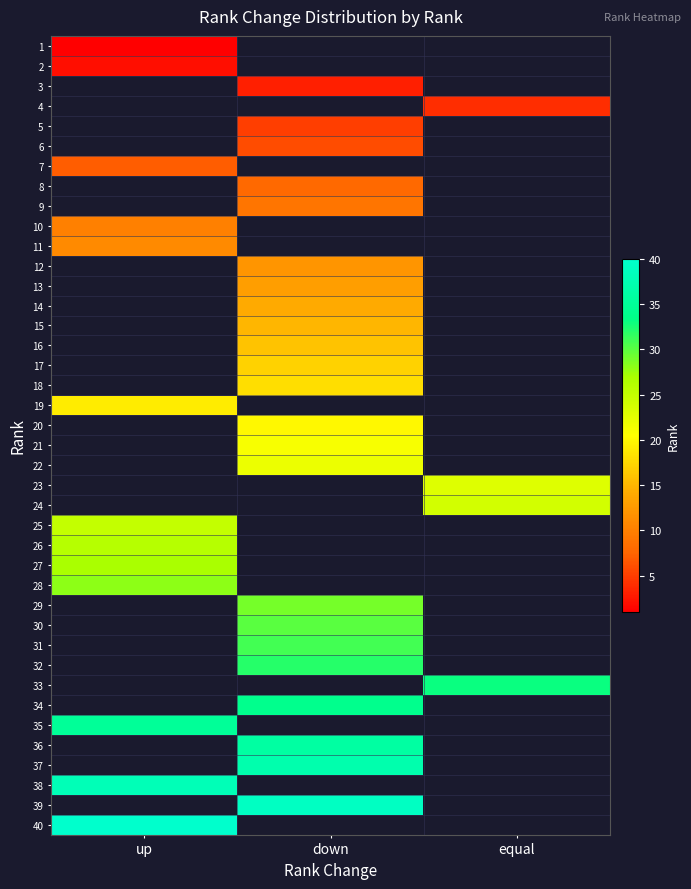

Which label corresponds to the smallest value in the chart?

down